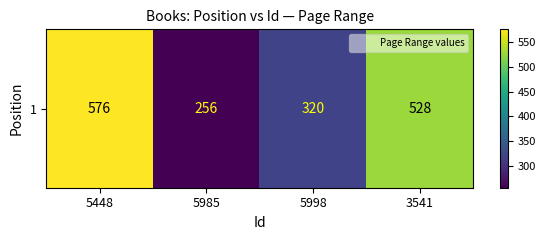

True or false: the data shows 940 at 3541.

False